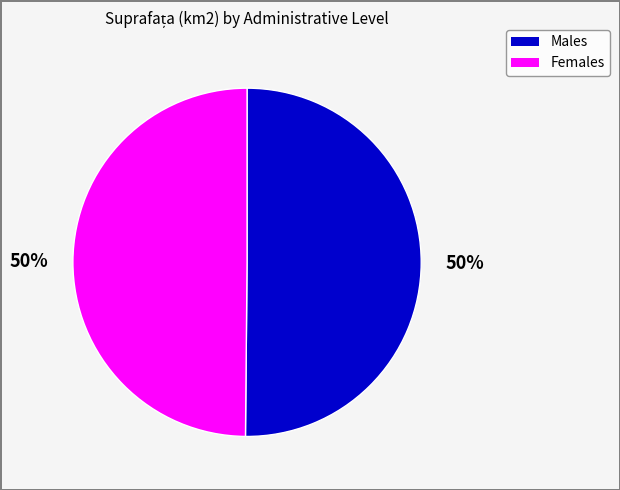

Is the sum of Females and Males greater than half?

Yes